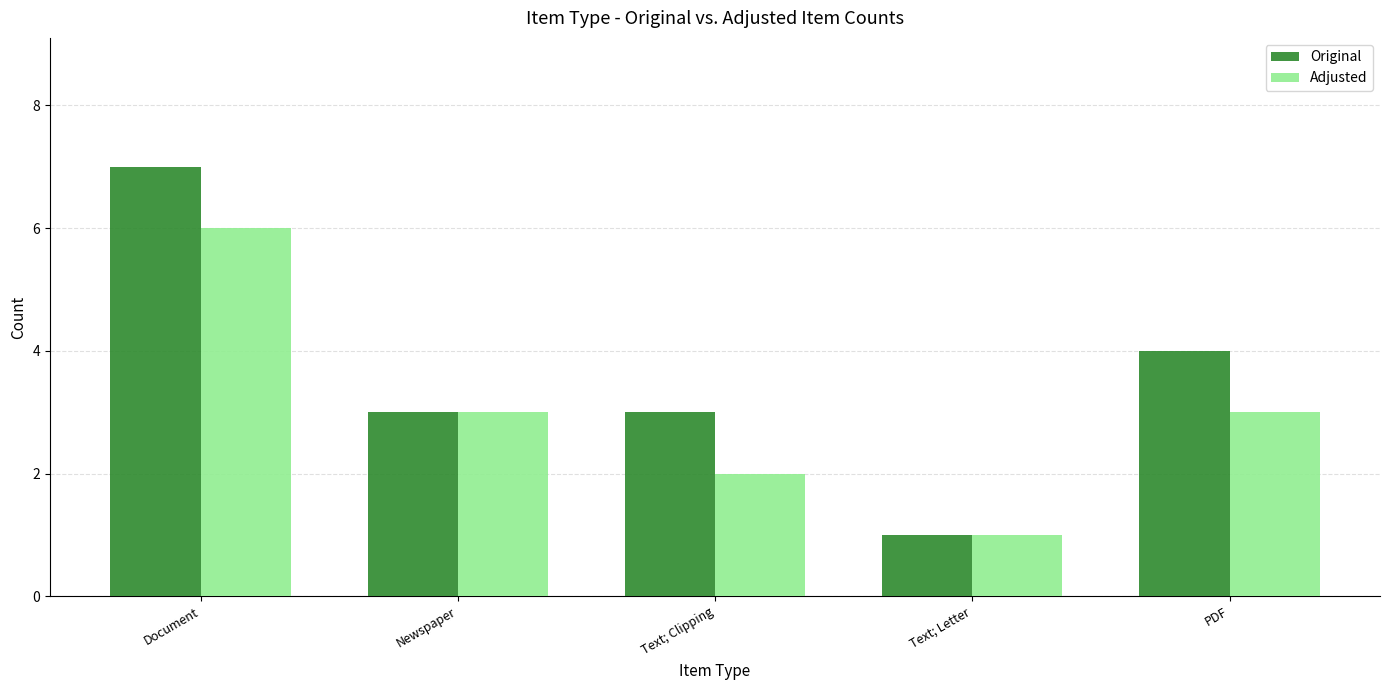

Reading right to left, extract all data points from this chart.

Original: PDF=4	Text; Letter=1	Text; Clipping=3	Newspaper=3	Document=7
Adjusted: PDF=3	Text; Letter=1	Text; Clipping=2	Newspaper=3	Document=6